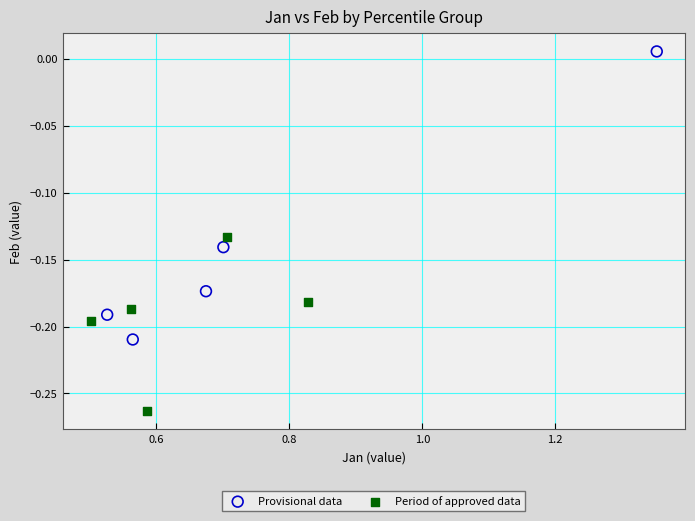

Which series contains the highest Y value?

Provisional data